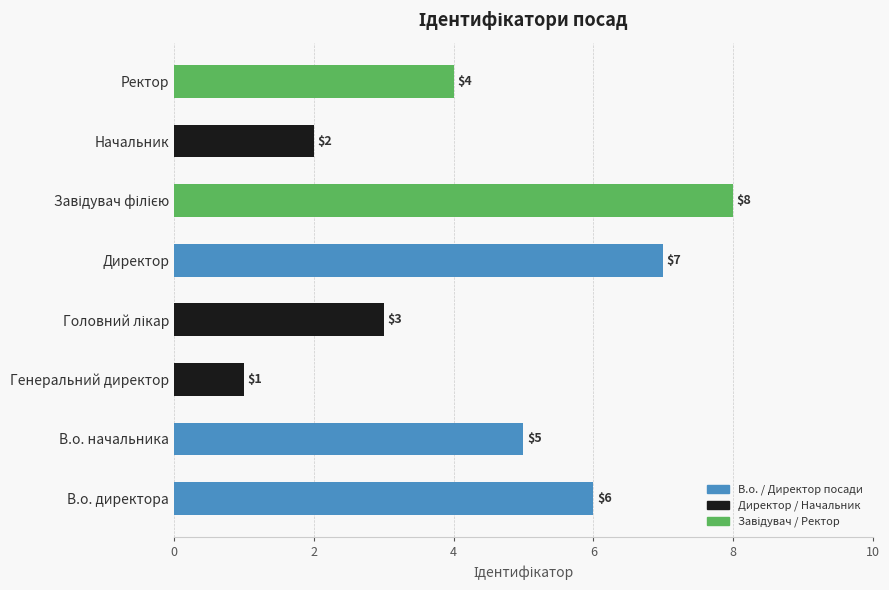

The value at В.о. директора is 6. True or false?

True